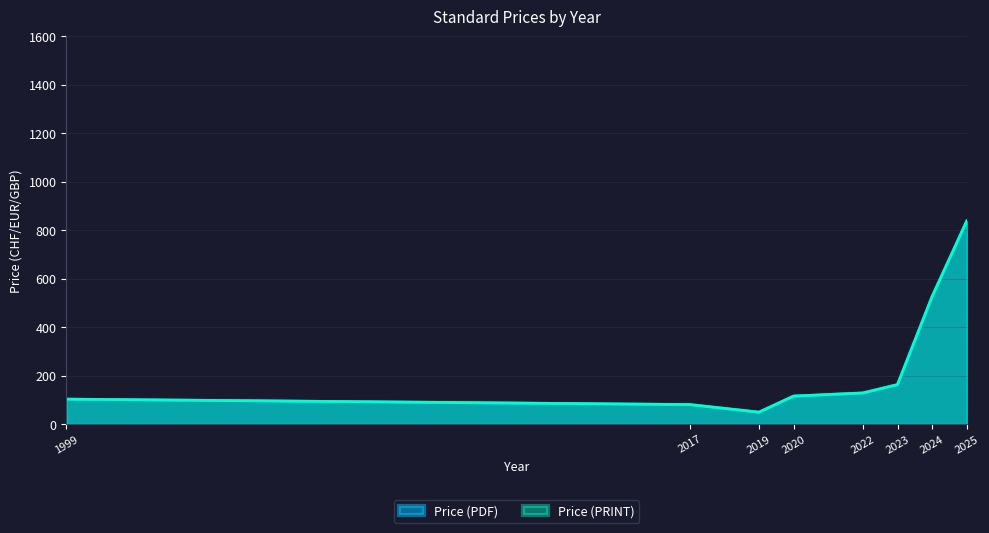

The Price (PDF) series shows 799.0 at 2024. True or false?

True